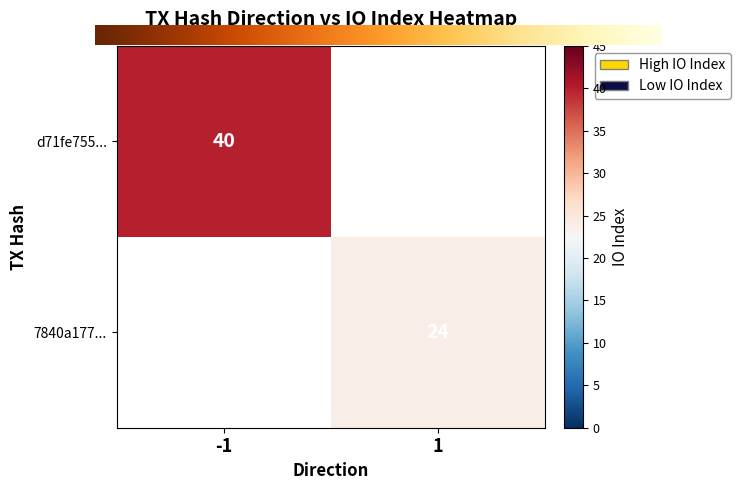

What is the greatest value displayed?

40